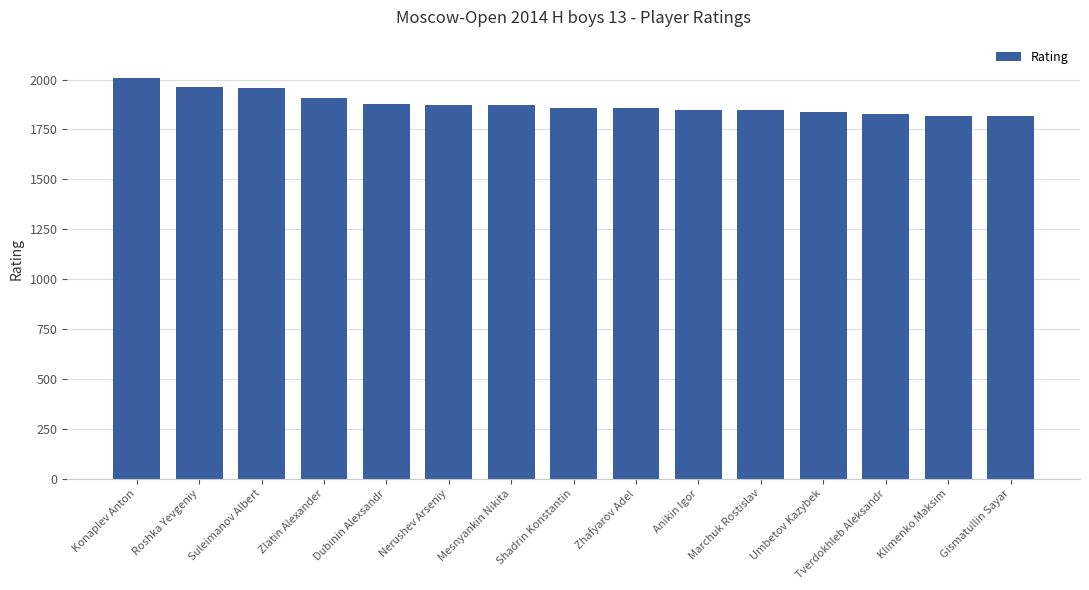

Are the bars horizontal?

No